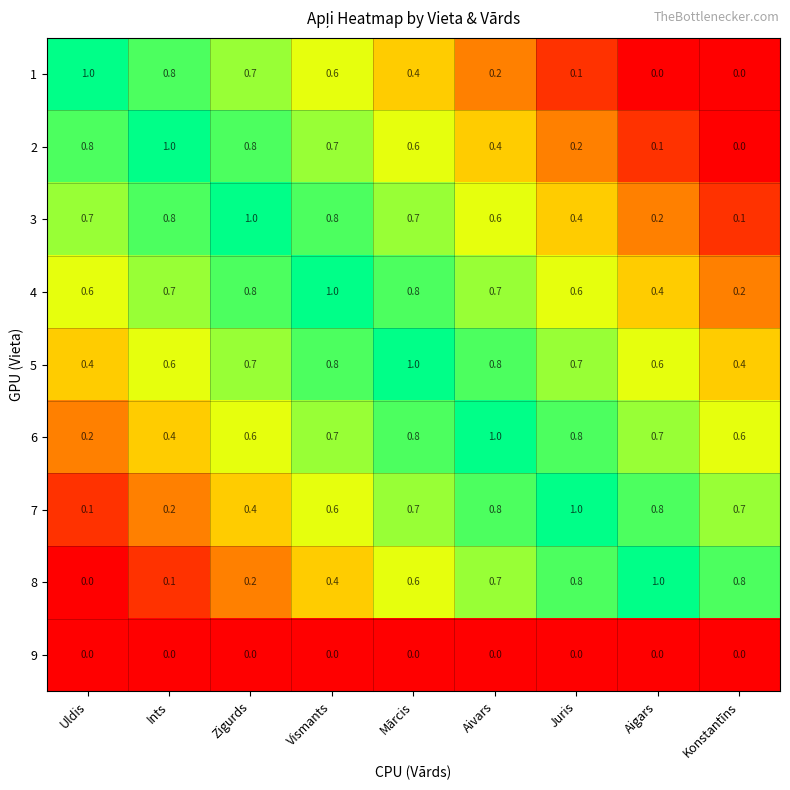

True or false: 9 has a value of 0.0 at Vismants.

True